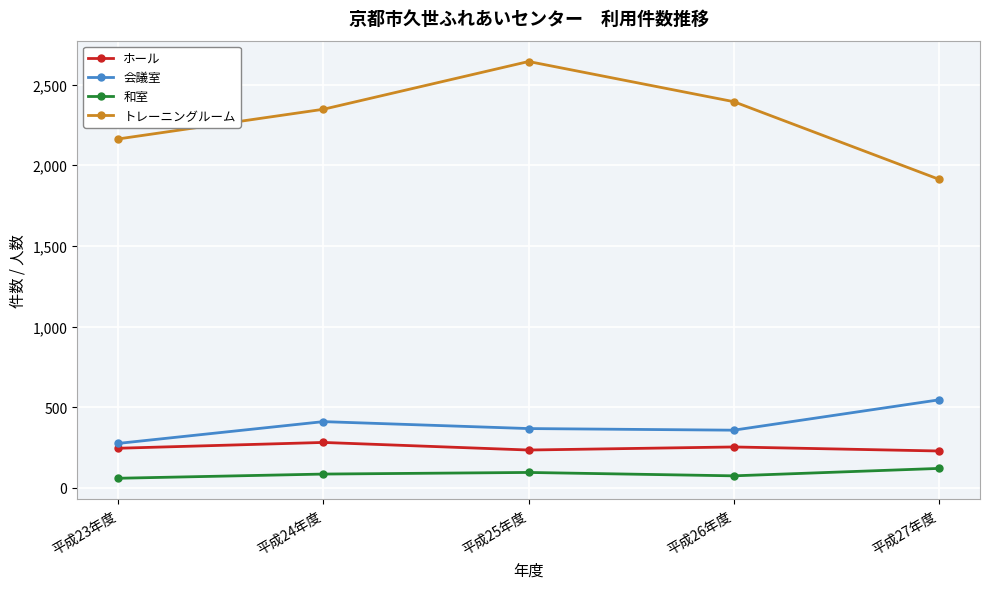

List the series in order of their peak value, lowest first.

和室, ホール, 会議室, トレーニングルーム